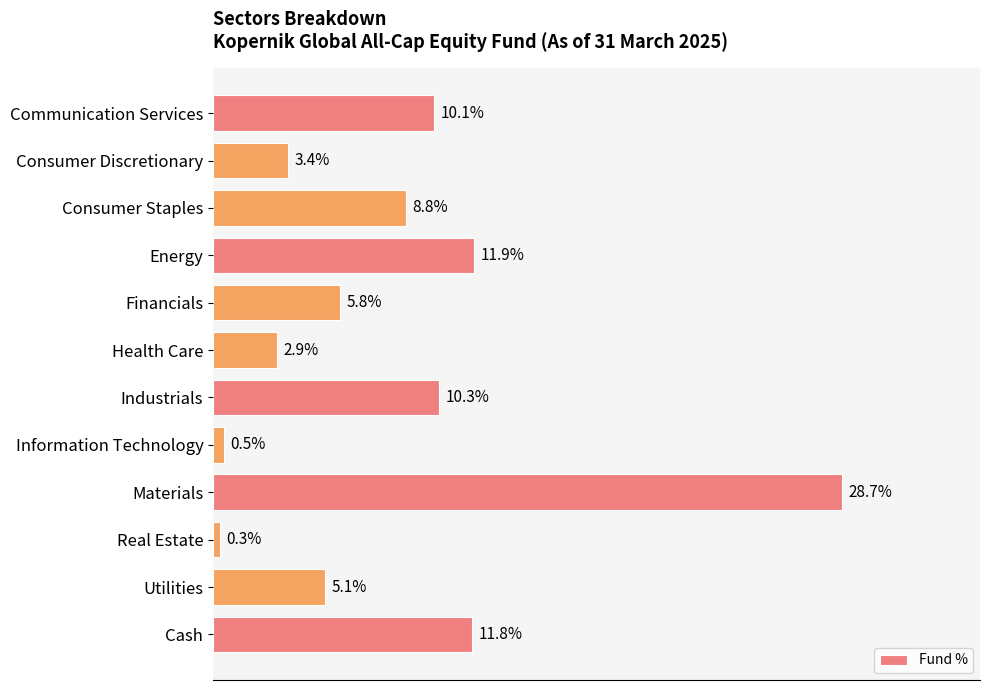

Which has a higher value, Materials or Consumer Discretionary?

Materials